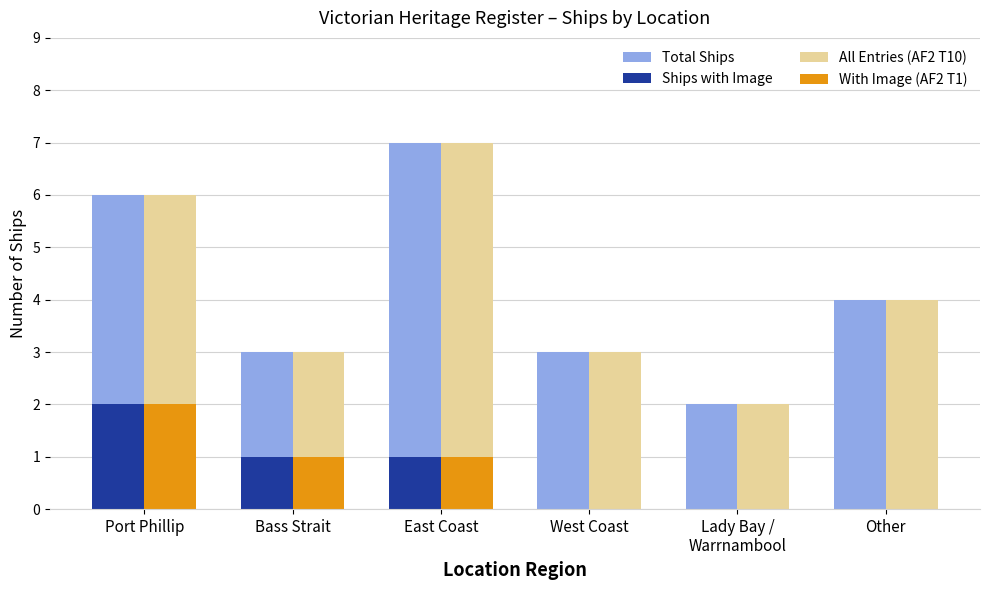

Which category has the highest value in the Ships with Image series?

Port Phillip